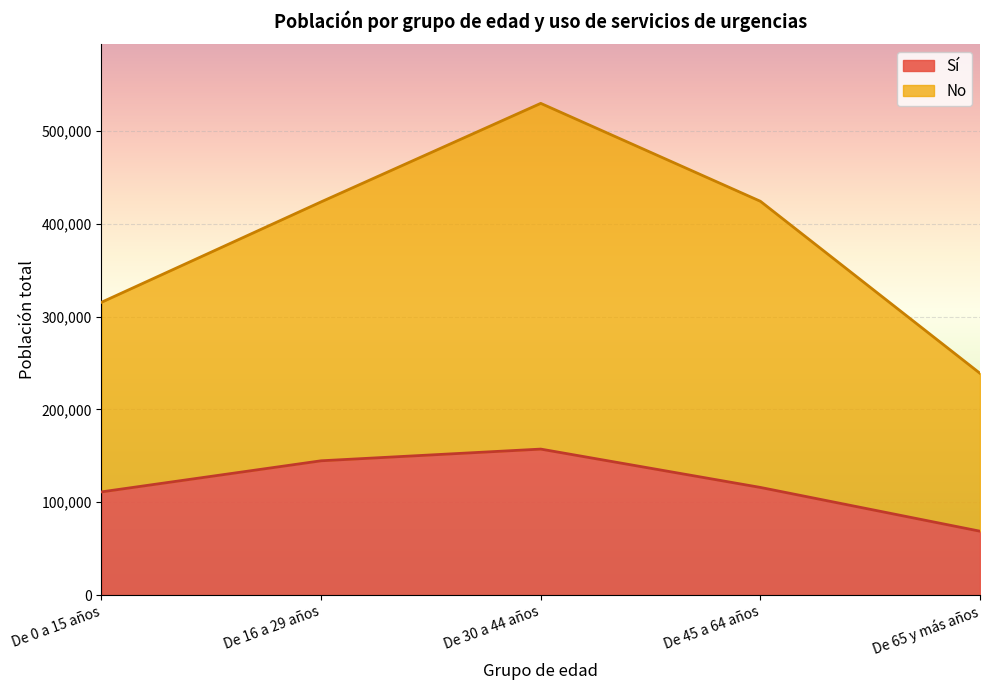

Does the chart display data point markers on the line(s)?

No